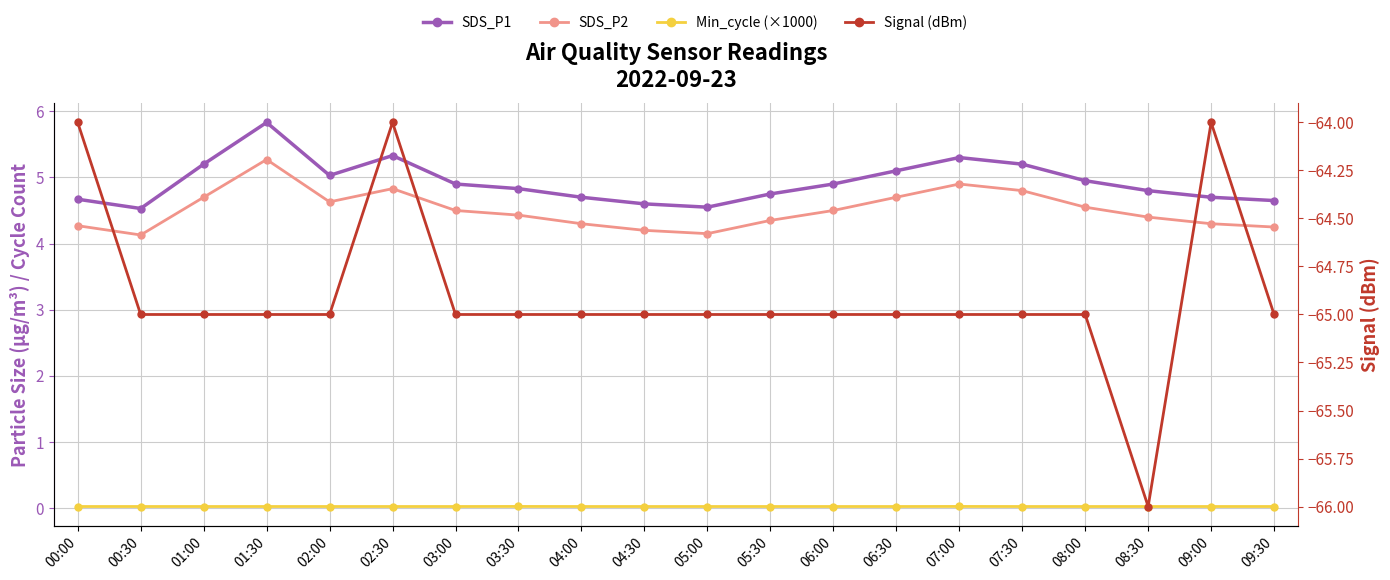

What are all the series names shown in the legend?

SDS_P1, SDS_P2, Min_cycle (×1000), Signal (dBm)